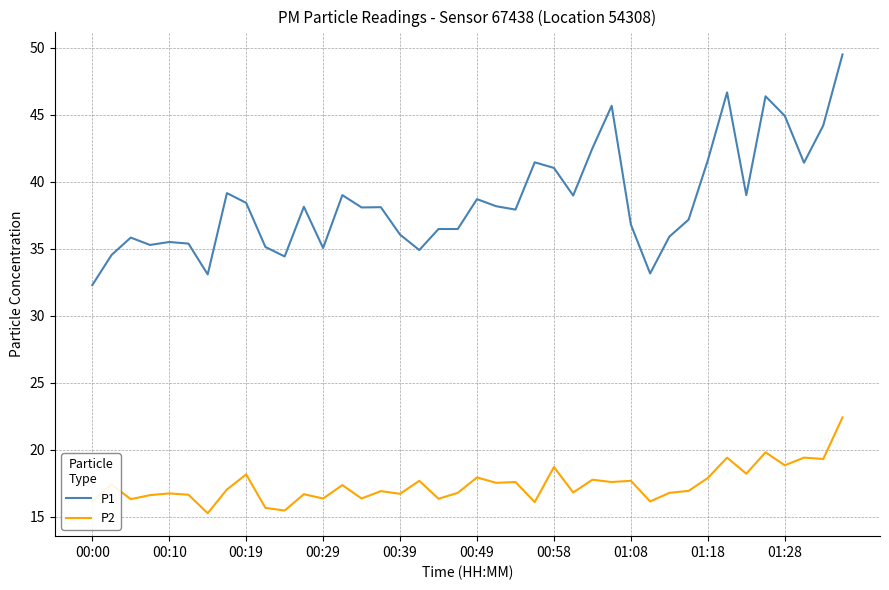

How many lines are shown in the chart?

2